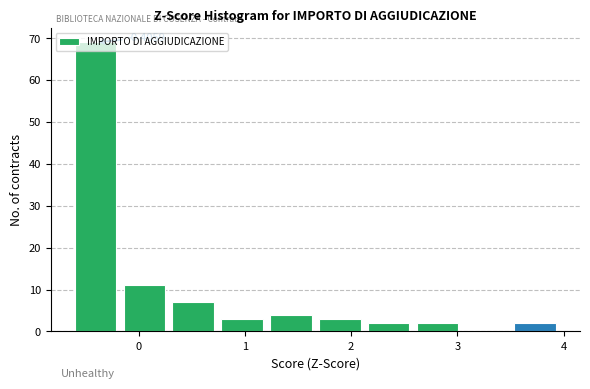

Which range on the x-axis has the tallest bar?

-0.6 to -0.2